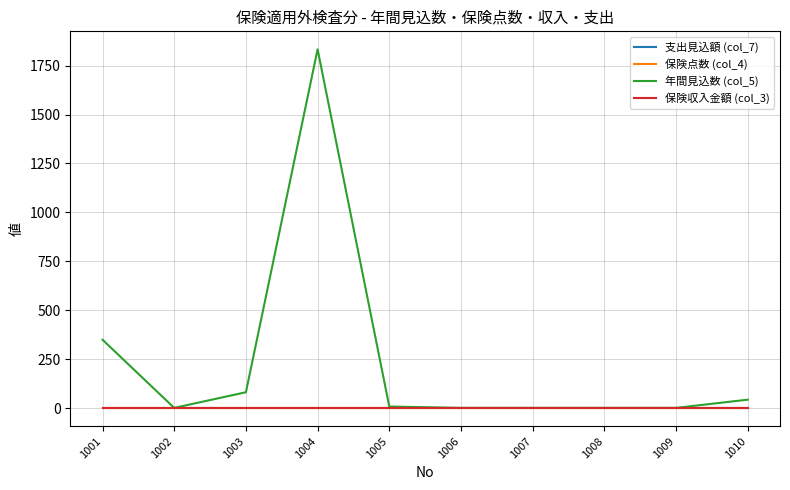

Between 1002 and 1003, which series saw the biggest shift?

年間見込数 (col_5)